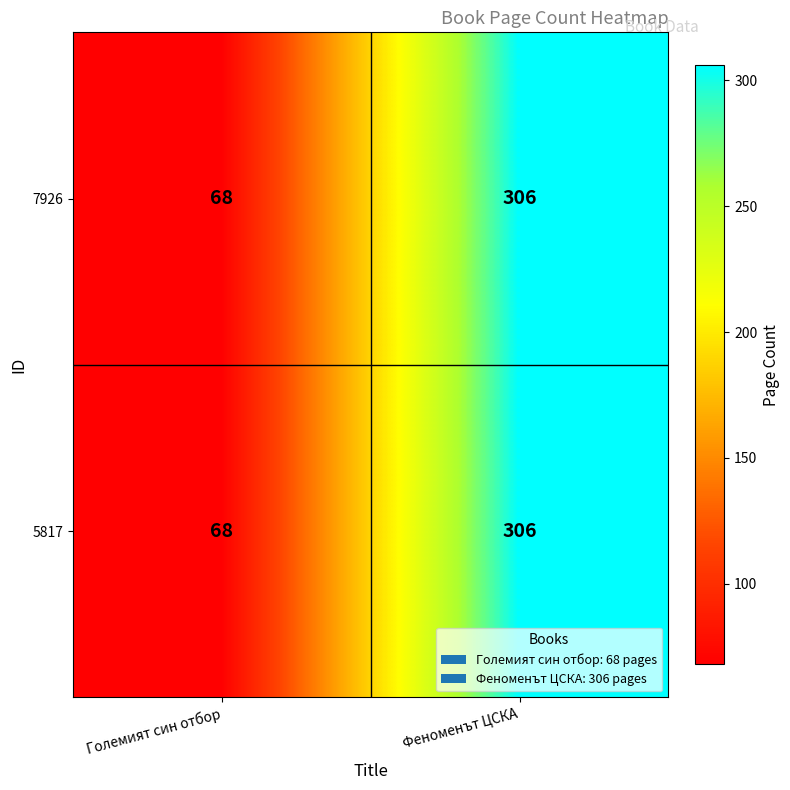

What is the smallest value displayed?

68